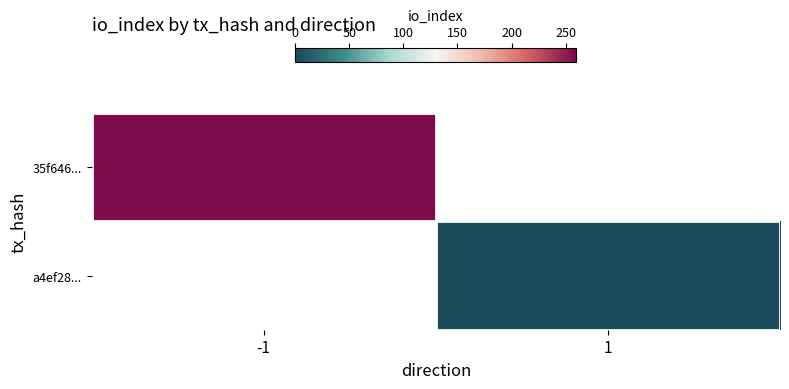

List the labels in order of a4ef28... value, largest first.

-1, 1